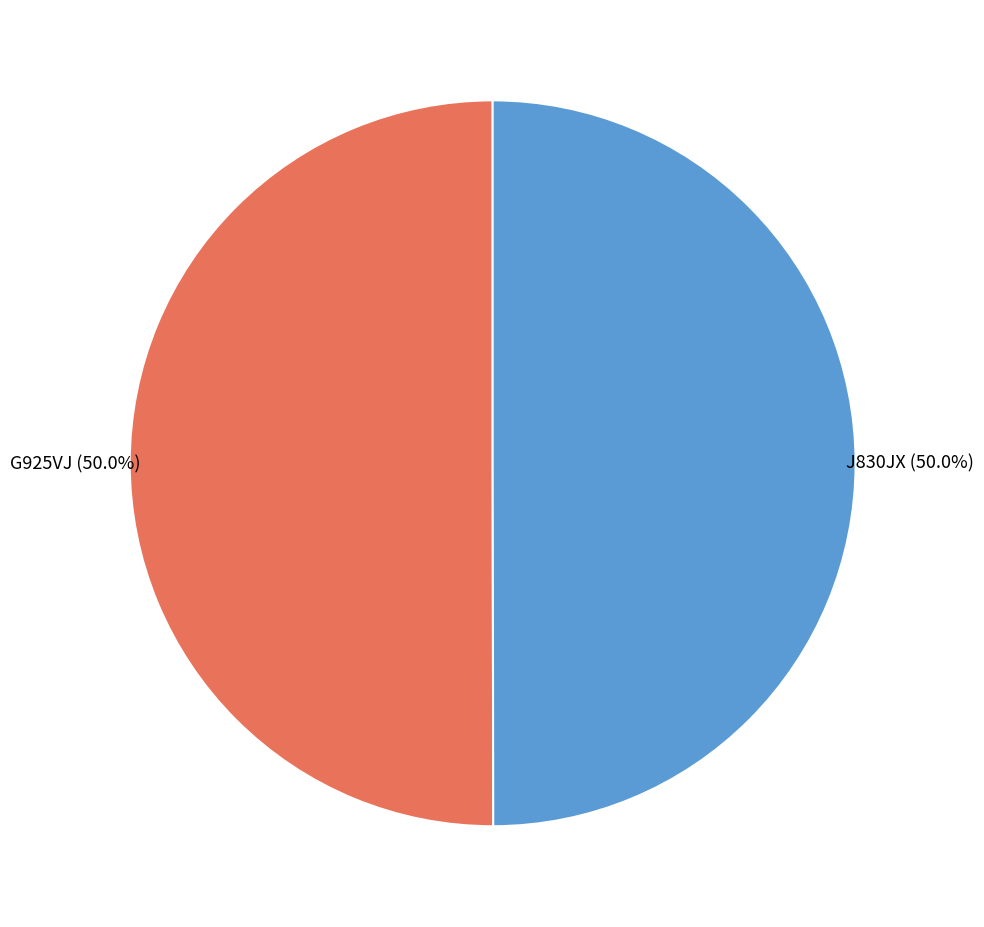

How many slices are in this pie chart?

2